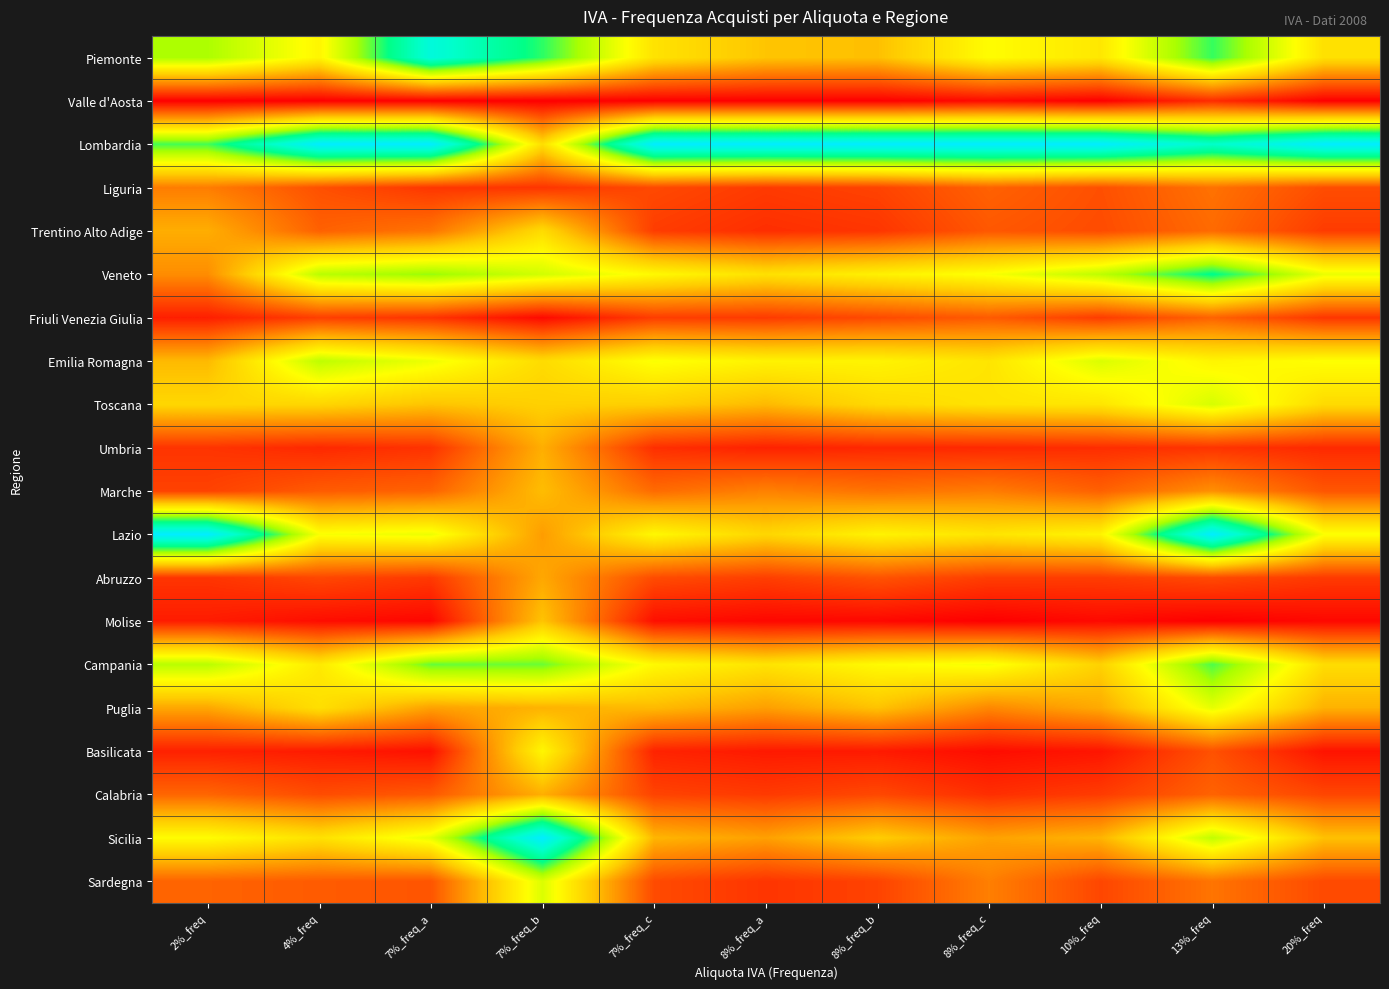

Which has a higher value, 8%_freq_c or 7%_freq_c?

8%_freq_c